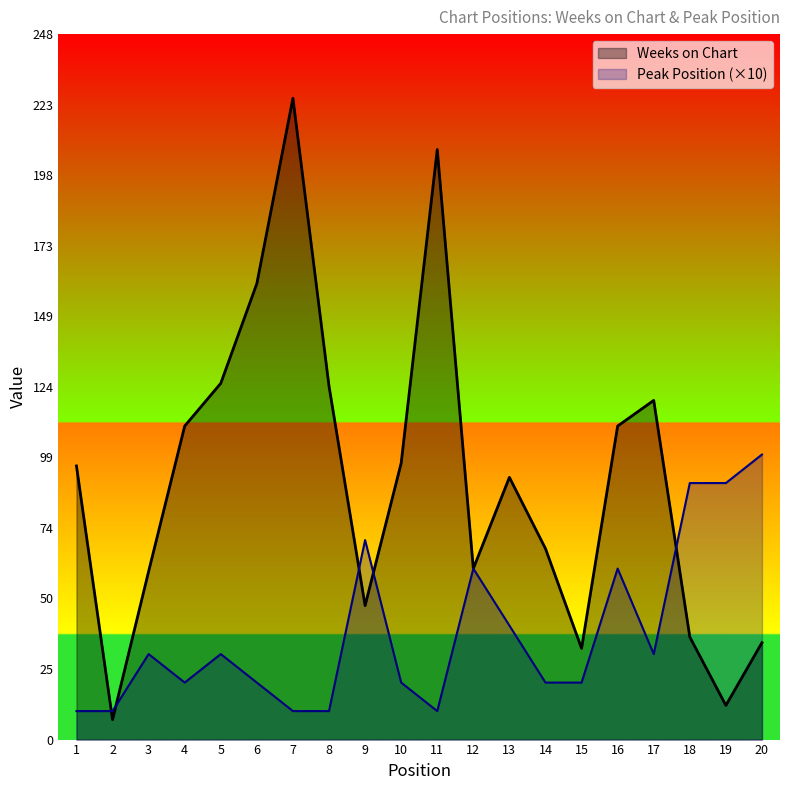

How many times do Peak Position and Weeks on Chart cross each other?

5